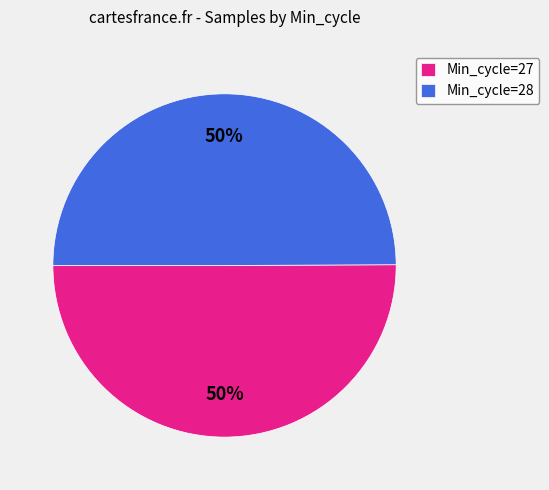

To the nearest percent, what is the average slice percentage?

50%